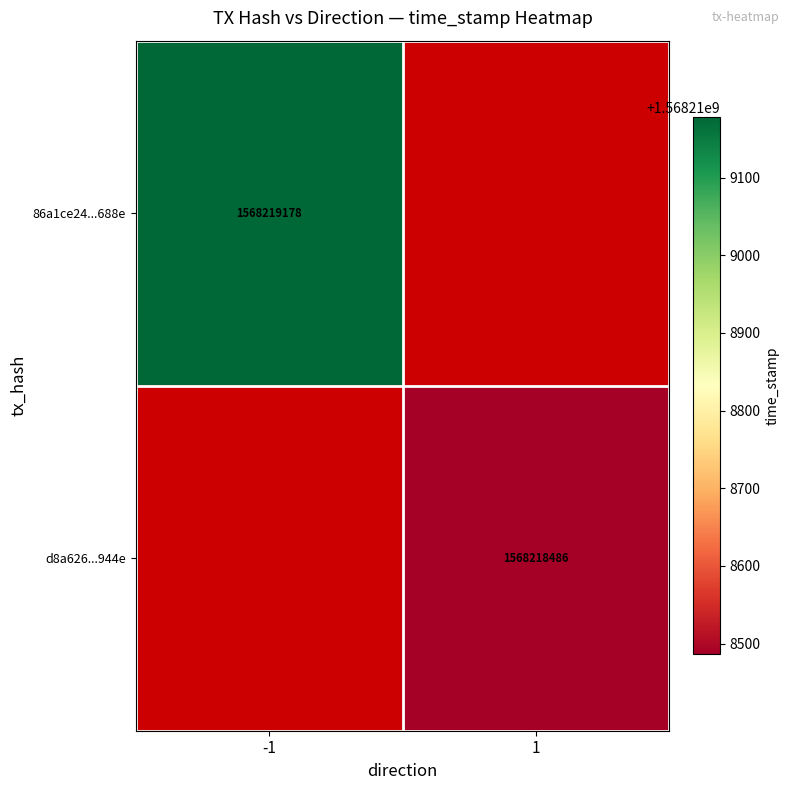

True or false: d8a626416e5b56c888a5bd09651fddcd248f944 has a value of 715011128 at 1.

False